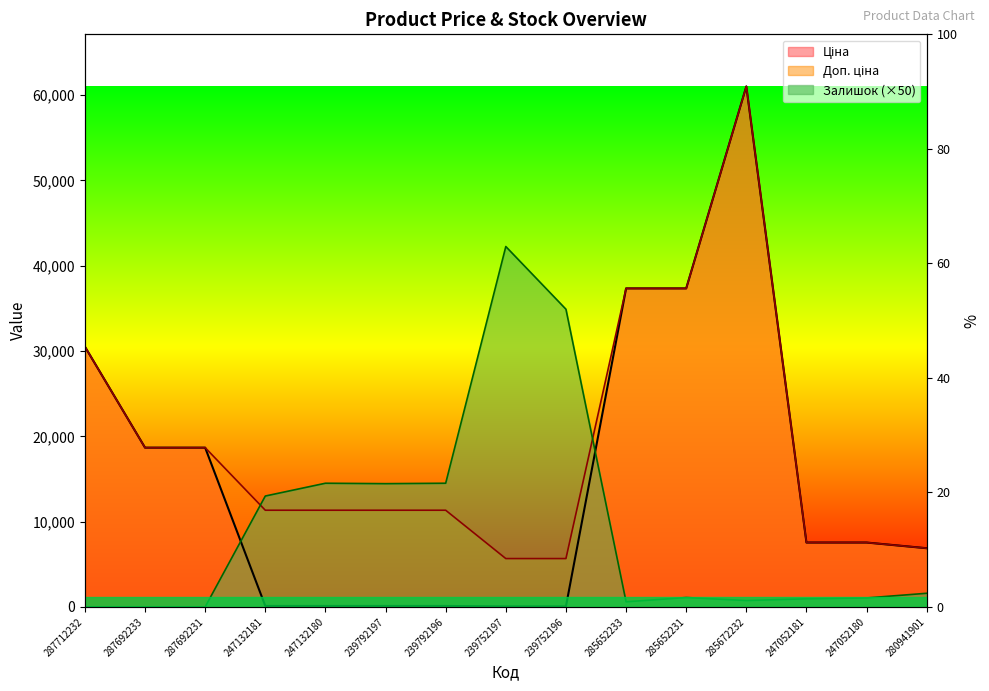

List the series in order of their overall mean, highest first.

Доп. ціна, Ціна, Залишок